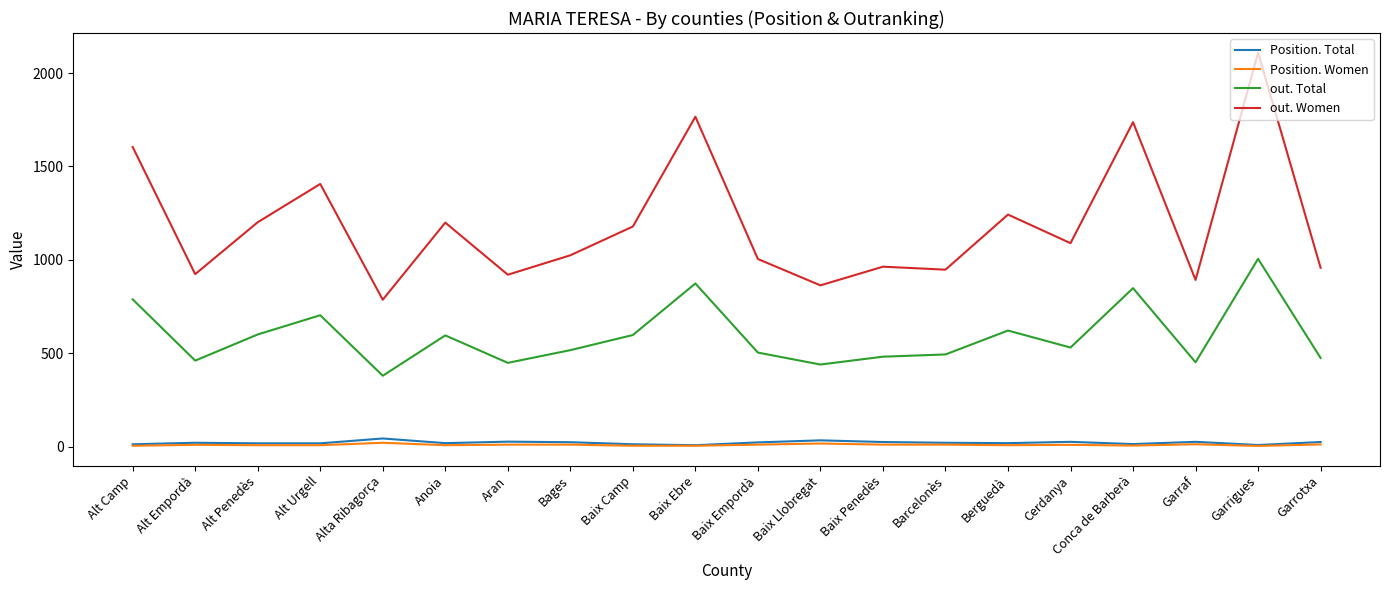

What is the minimum value for out. Total?

379